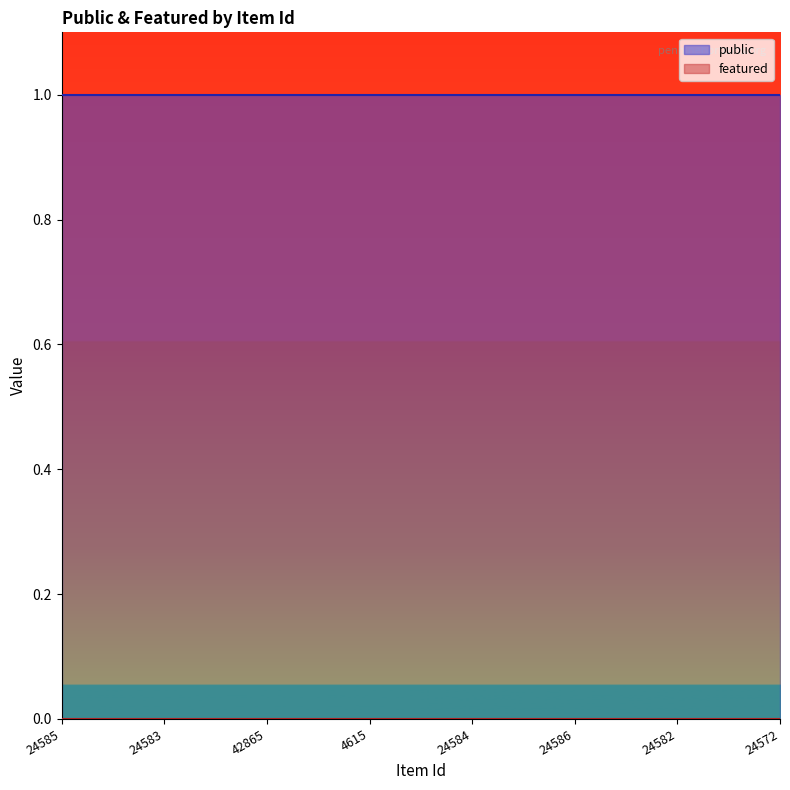

Rank the series by their average value, from lowest to highest.

featured, public